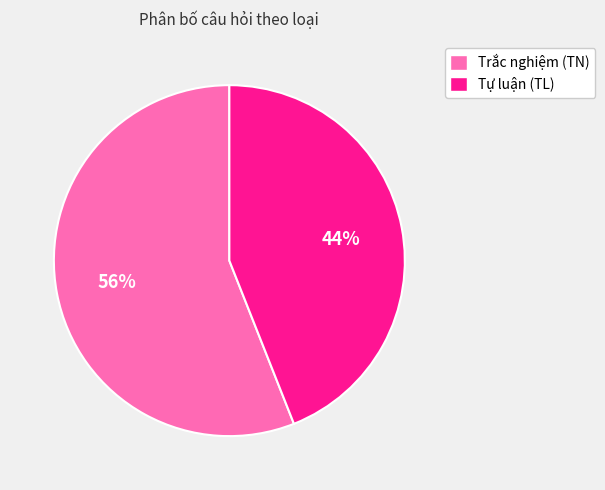

What is the largest slice in the pie chart?

Trắc nghiệm (TN)